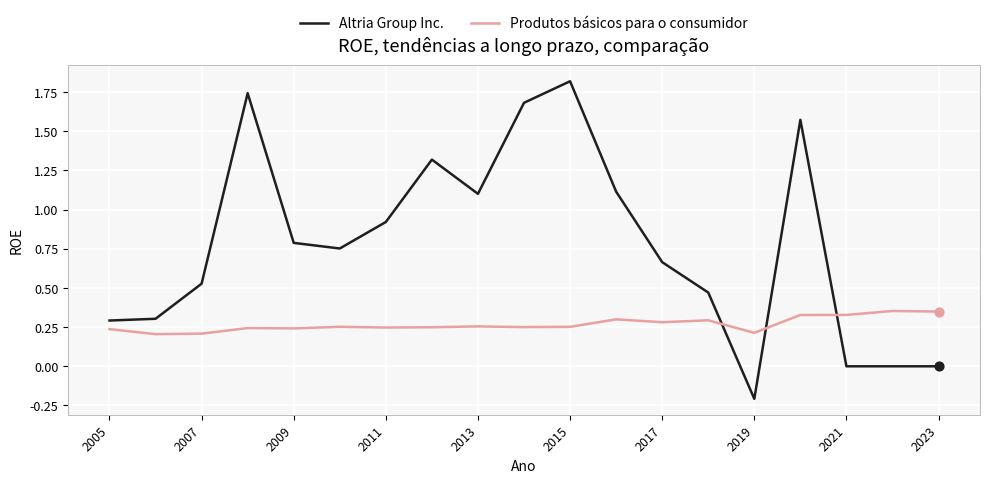

At how many categories does at least one series exceed 1?

7